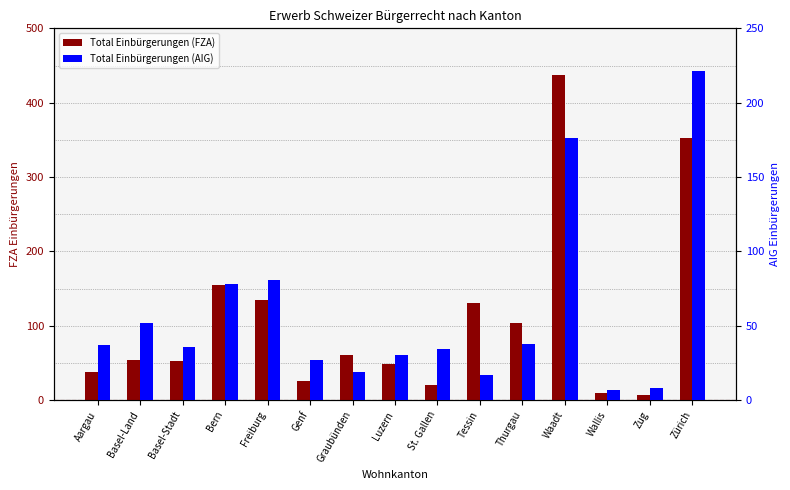

How many bars are there in each group?

2